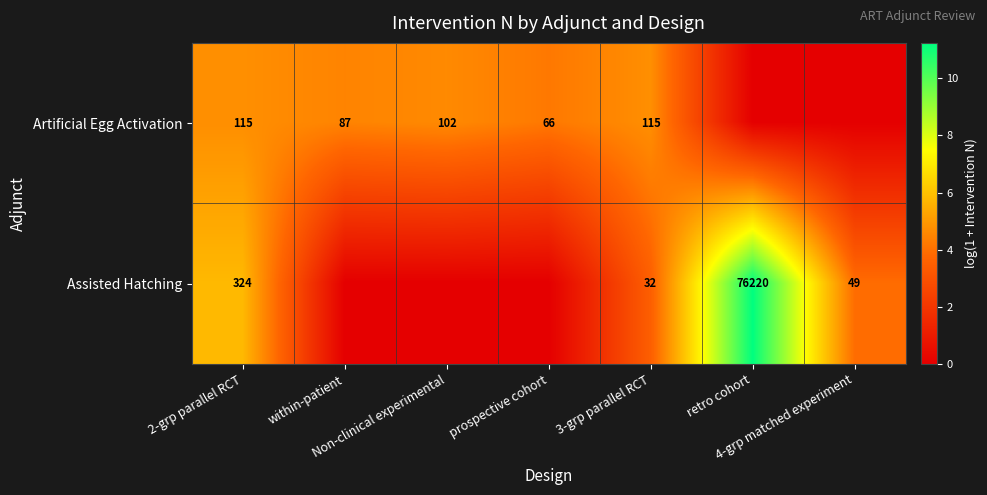

Which category has the lowest value across all series?

retro cohort